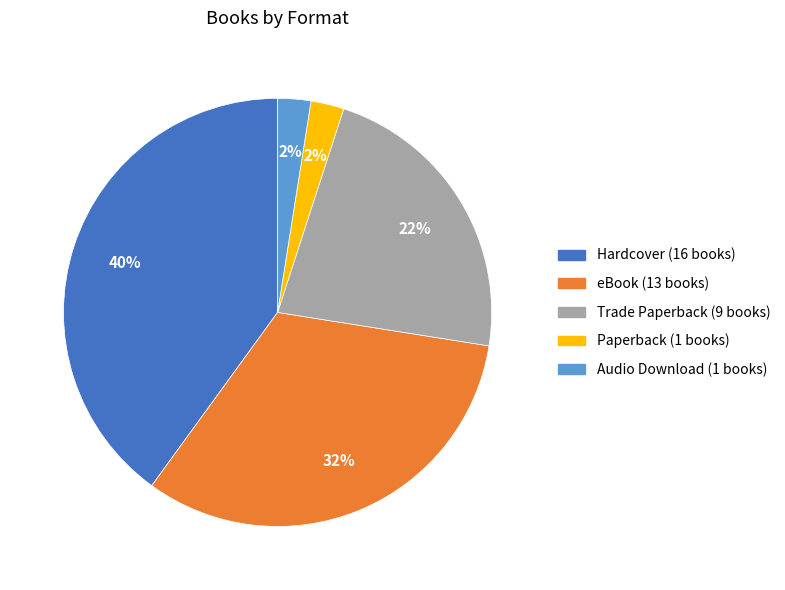

Which has a higher value, Trade Paperback or Paperback?

Trade Paperback